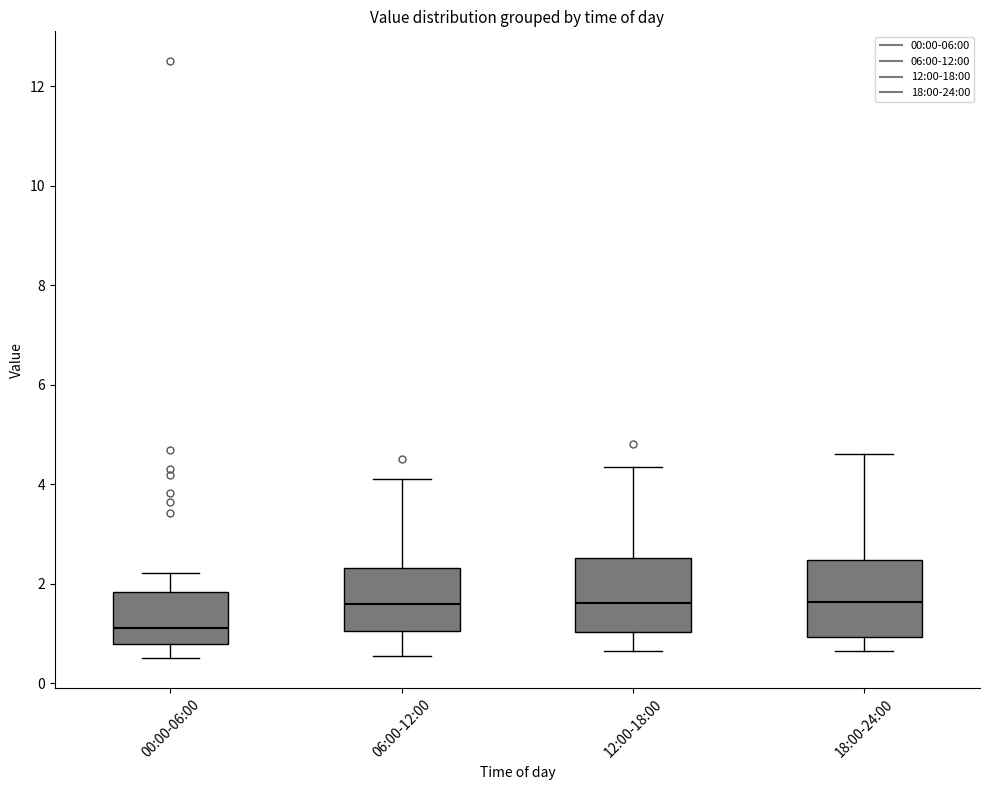

Which box's median line is the lowest?

00:00-06:00